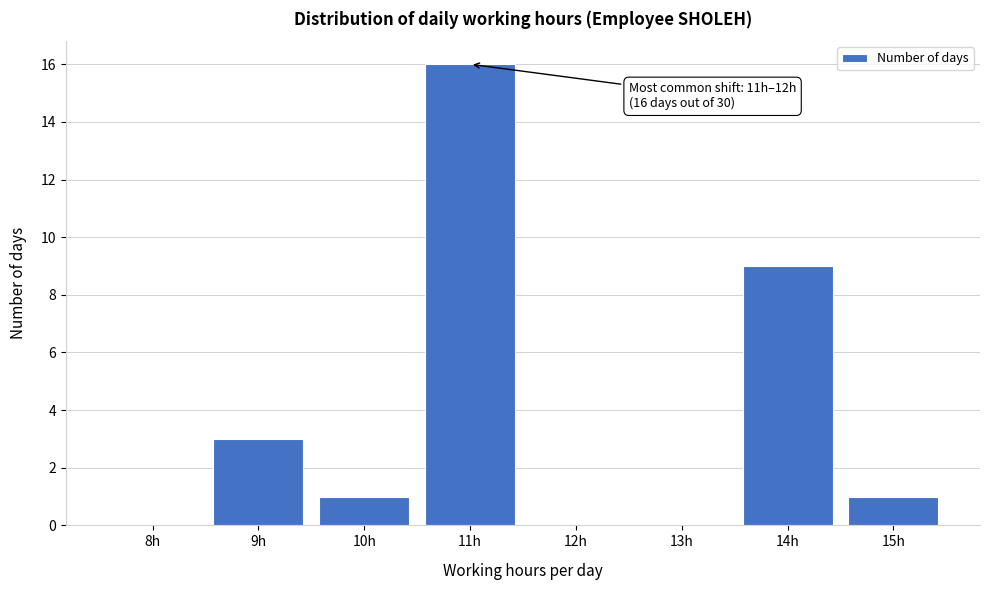

Reading left to right, extract all data points from this chart.

8h=0	9h=3	10h=1	11h=16	12h=0	13h=0	14h=9	15h=1